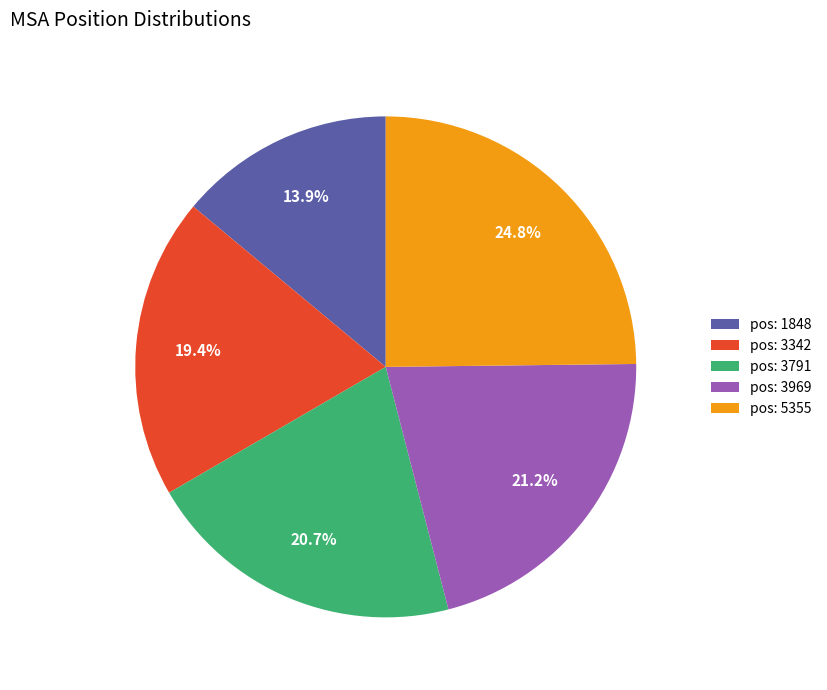

What is the ratio of the value at pos: 3342 to the value at pos: 3791?

0.9